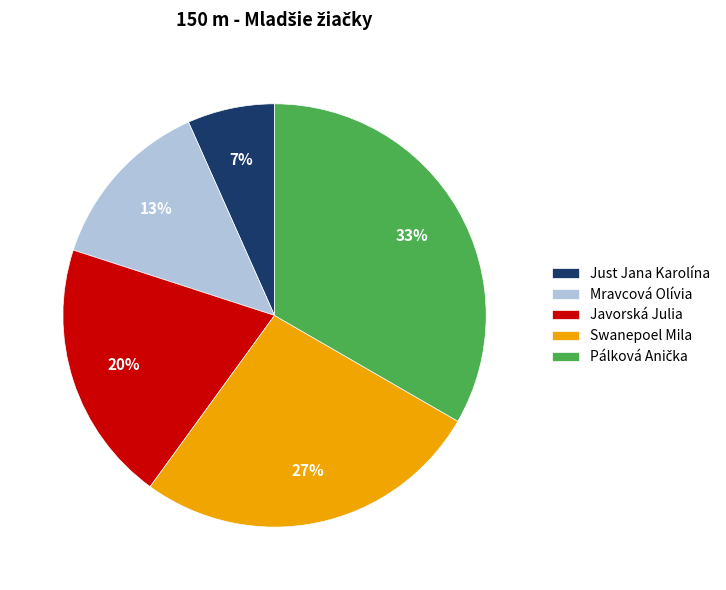

Does Mravcová Olívia represent more than half of the total?

No